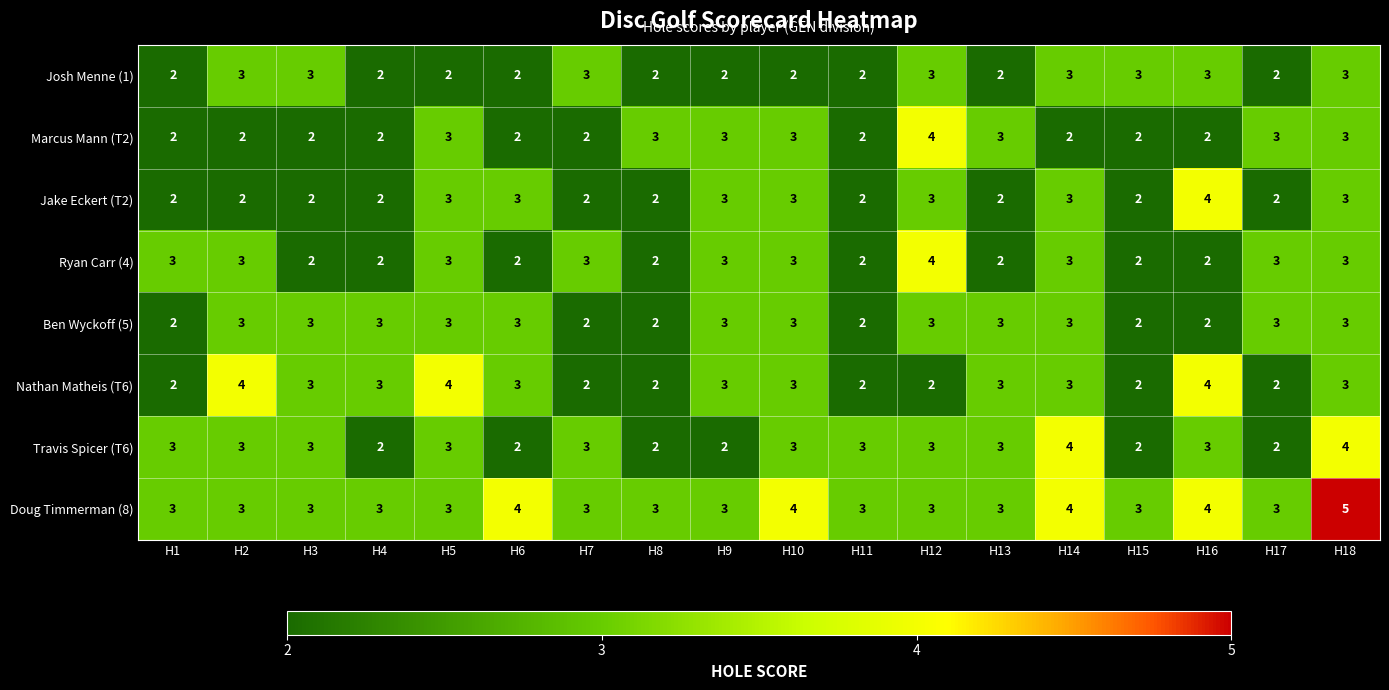

Which label corresponds to the largest value in the chart?

H18